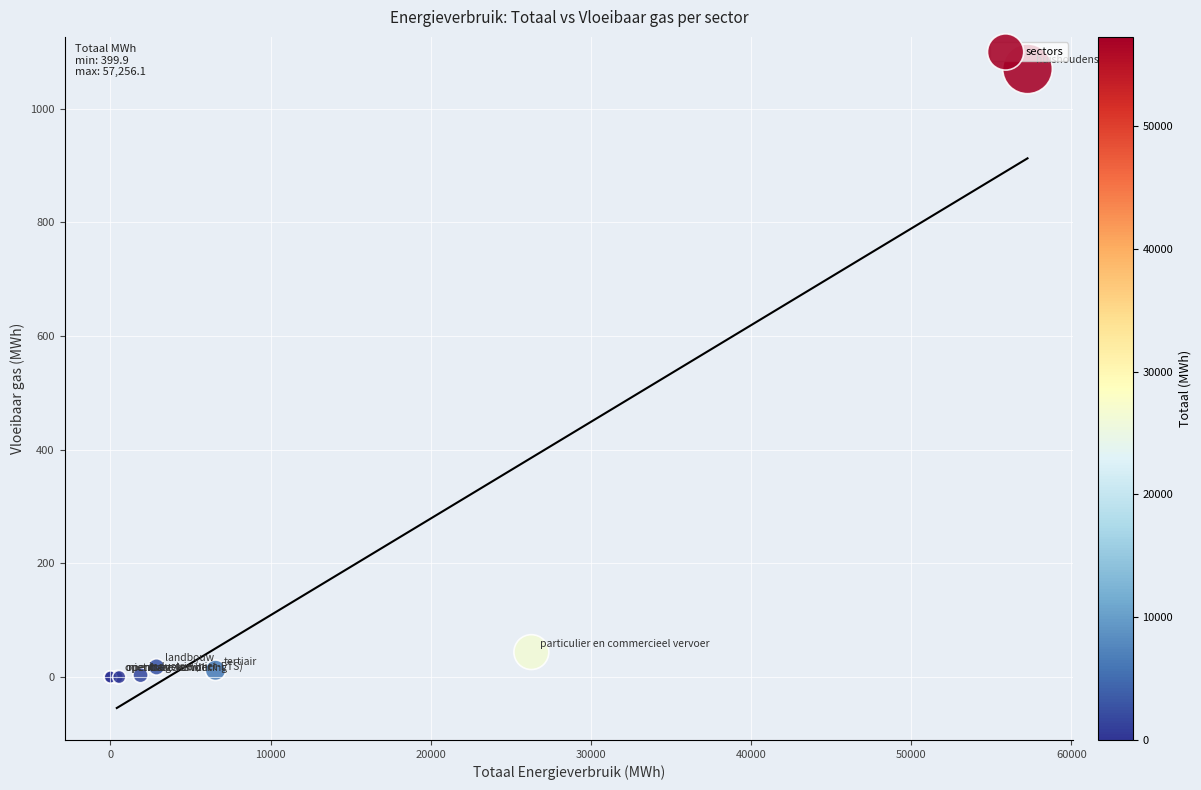

What Y value in the scatter plot is closest to 535?

43.9